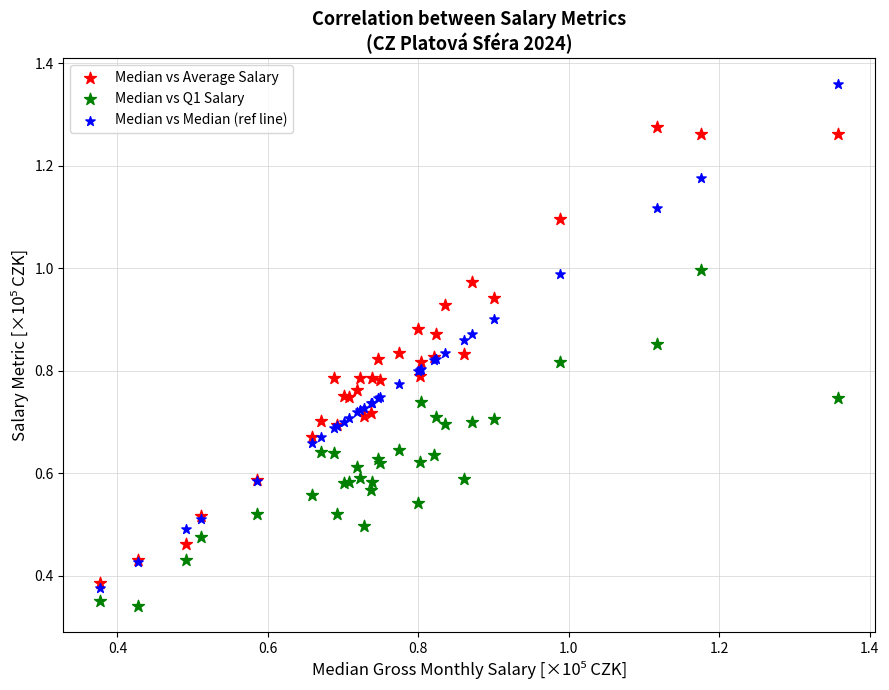

Which series reaches the maximum Y coordinate?

Median vs Median (ref line)